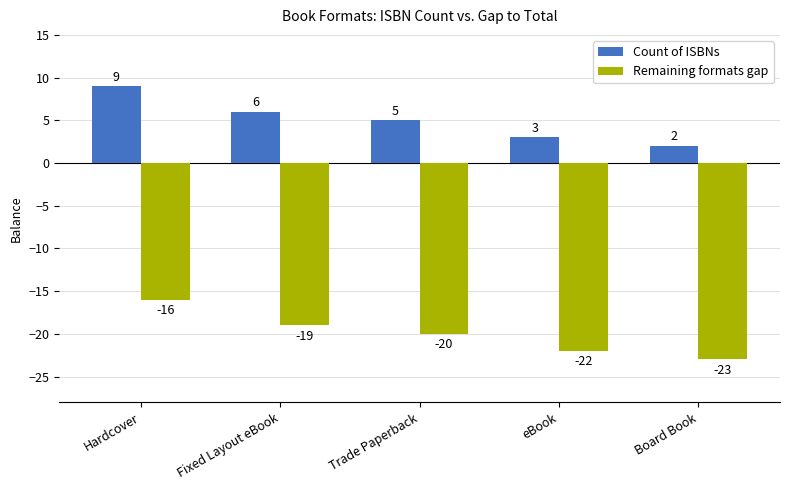

What is the total value across all series at Board Book?

-21